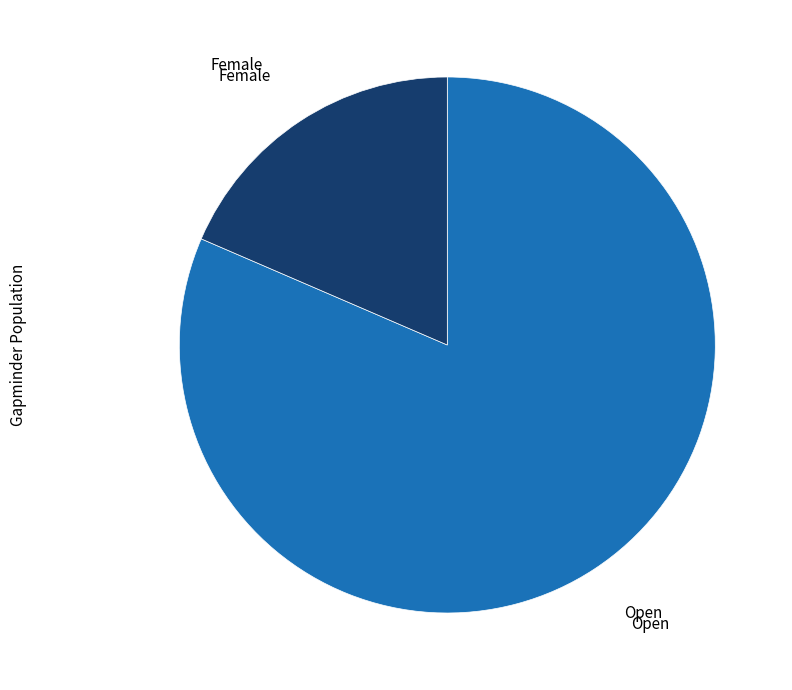

Which category has the biggest portion of the pie?

Open